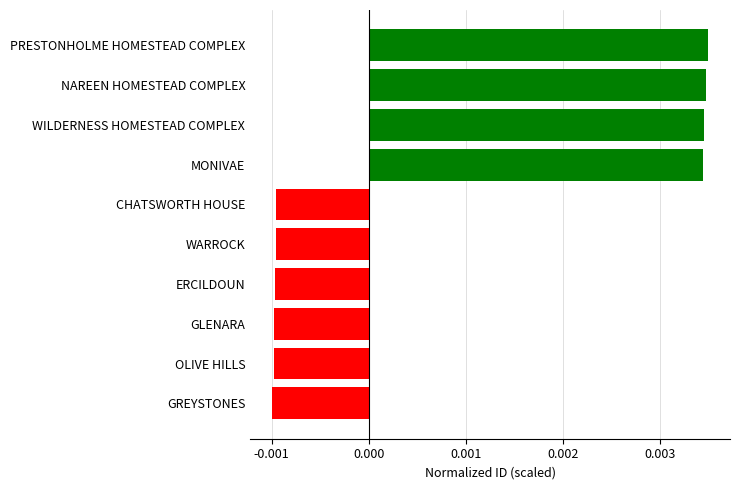

How many data points does each series have?

10